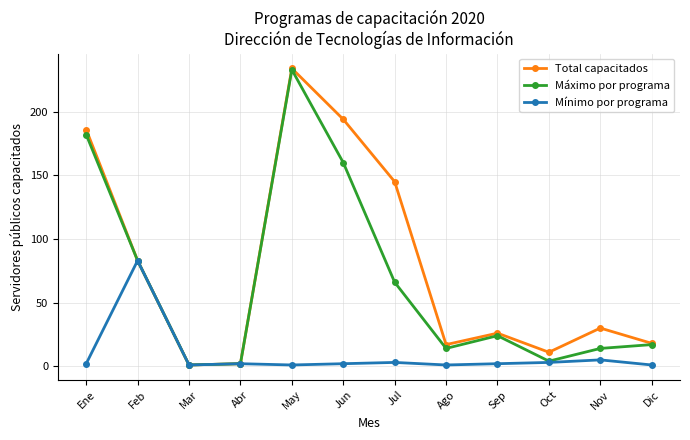

The value of Total capacitados at Feb is 83. True or false?

True